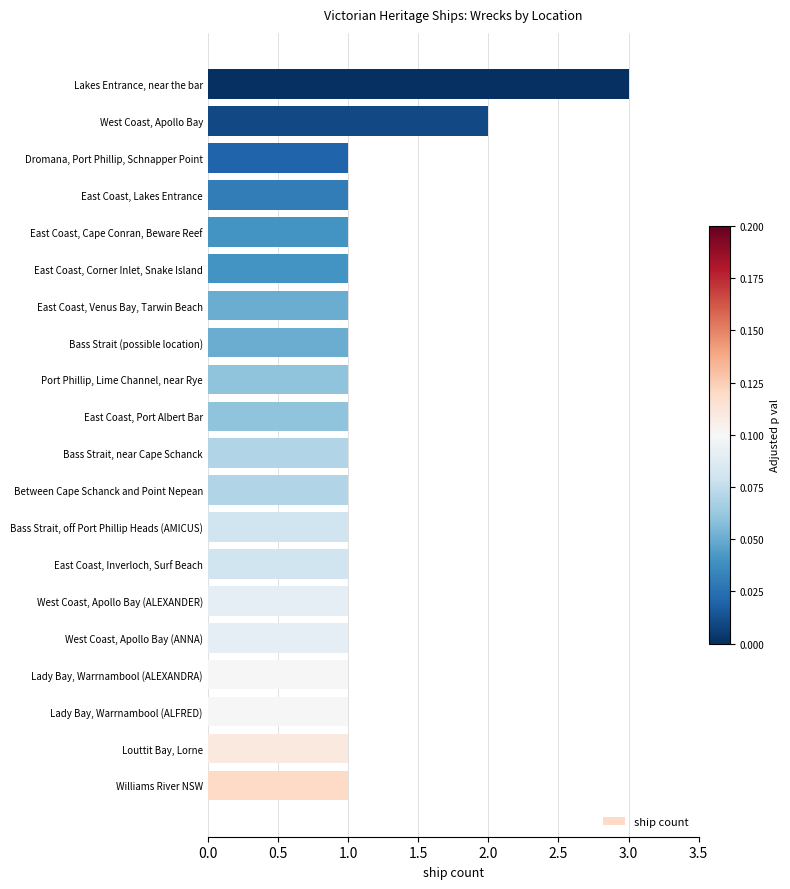

What is the difference between the second highest and minimum values?

1